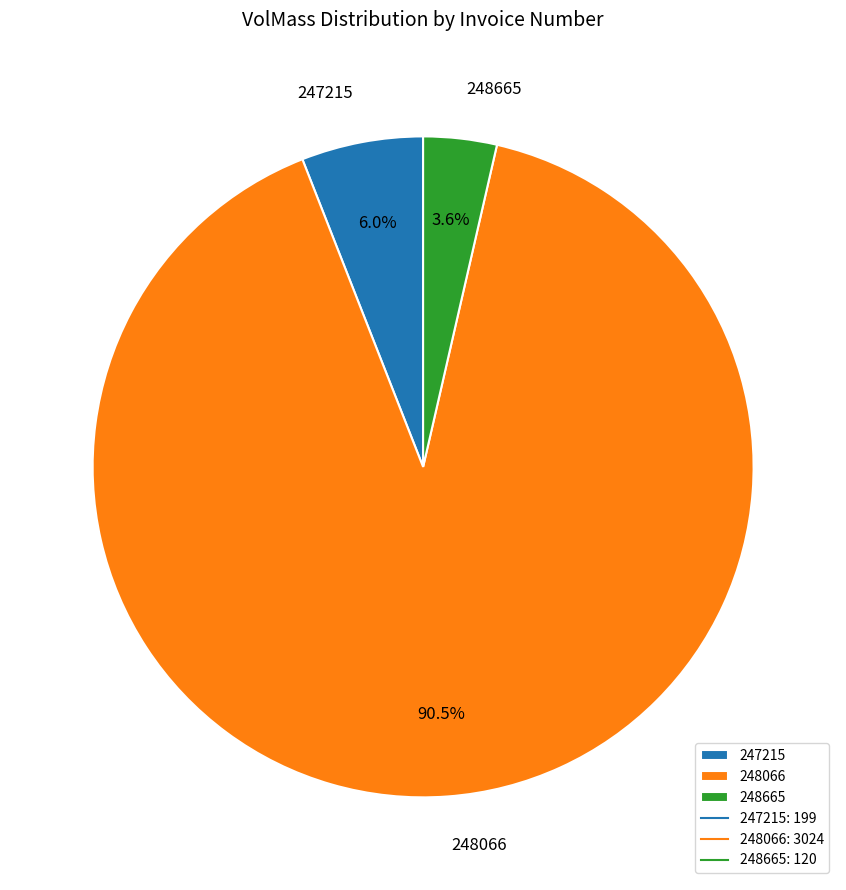

The 248665 slice represents 4% of the pie. True or false?

True